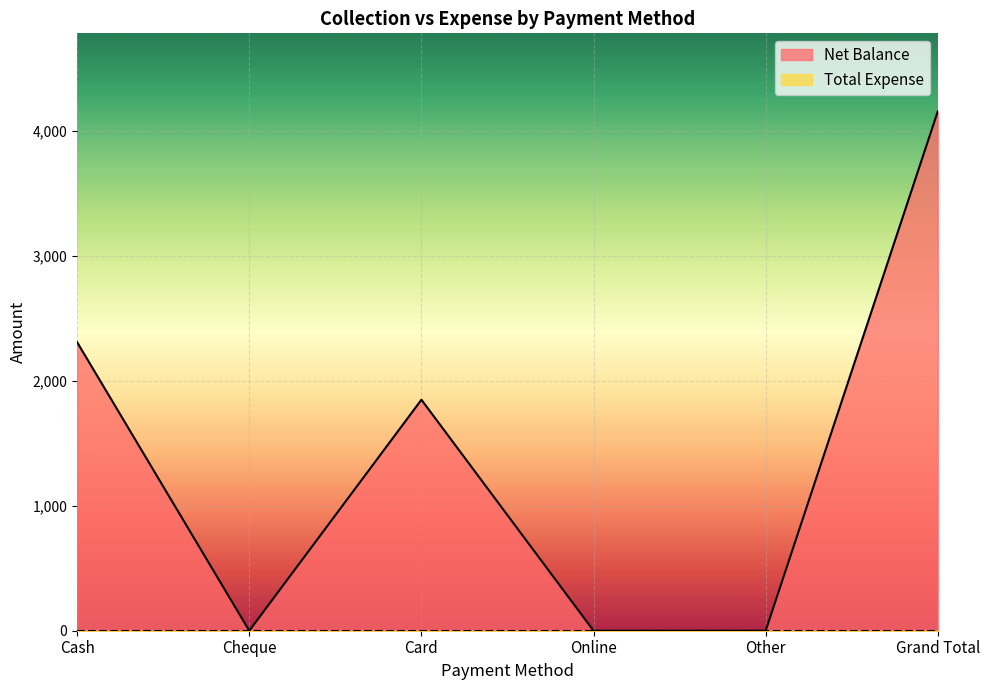

How many distinct data groups are displayed?

2